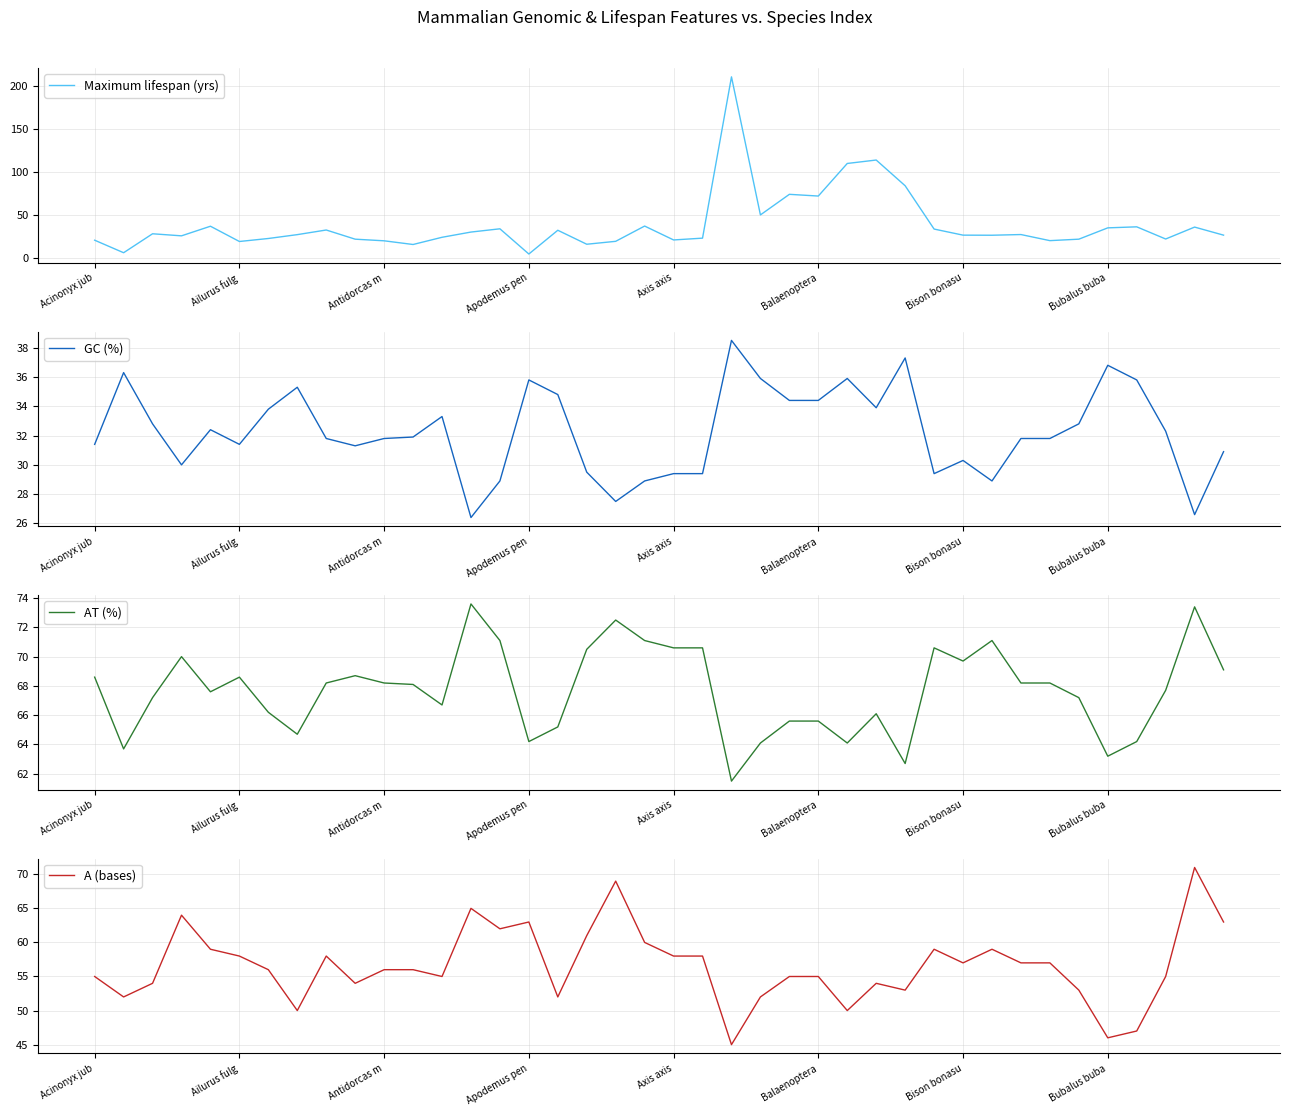

What is the highest value of the A (bases) series?

71